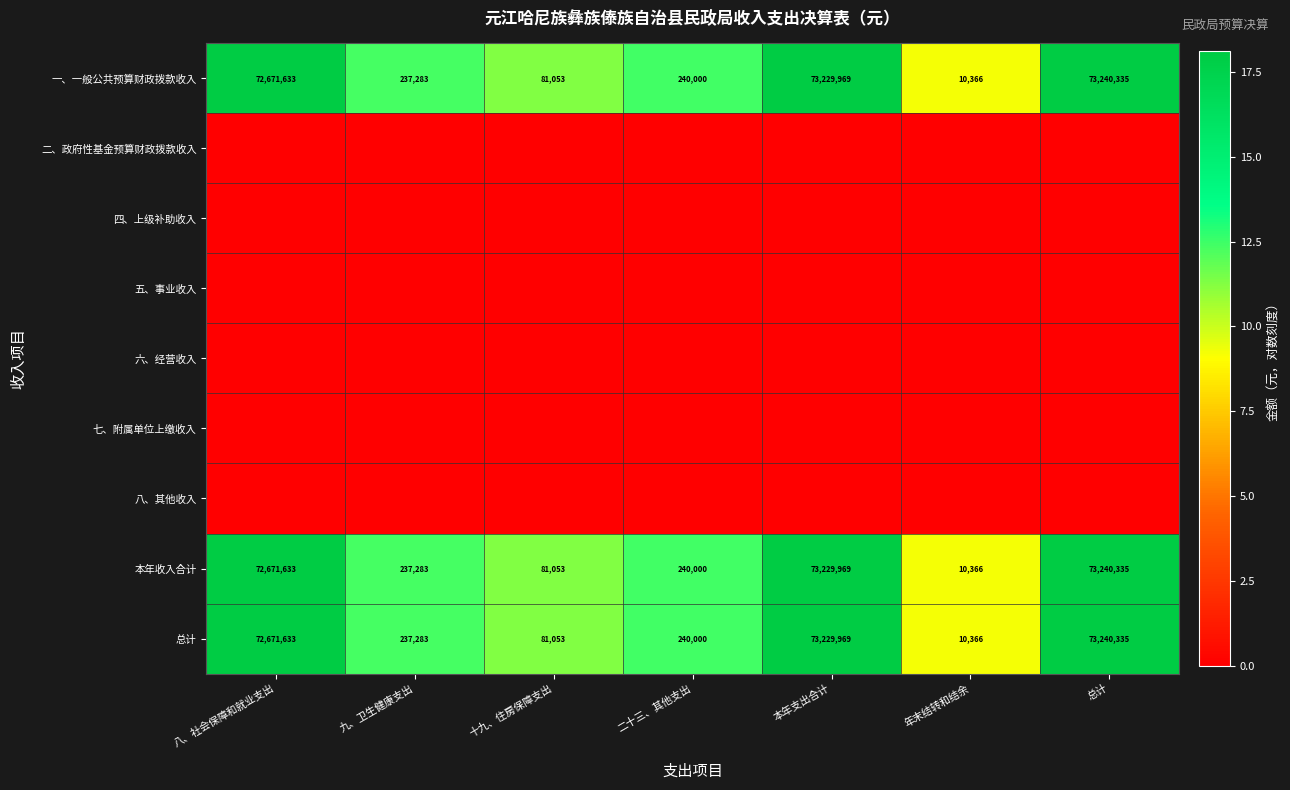

What is the sum of all 一、一般公共预算财政拨款收入 values?

219710639